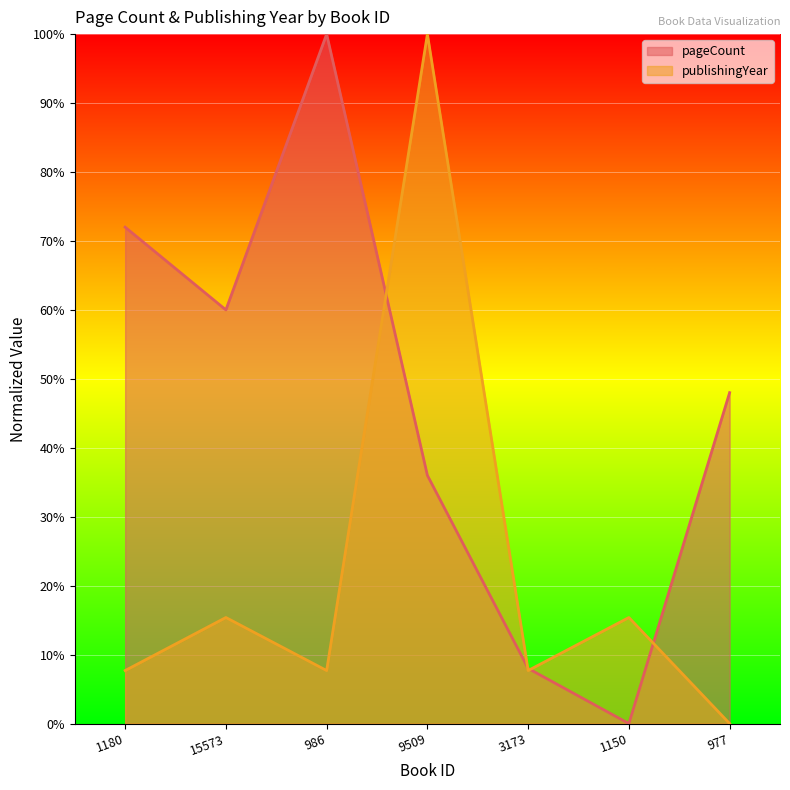

What is the label of the 4th point from the left?

9509